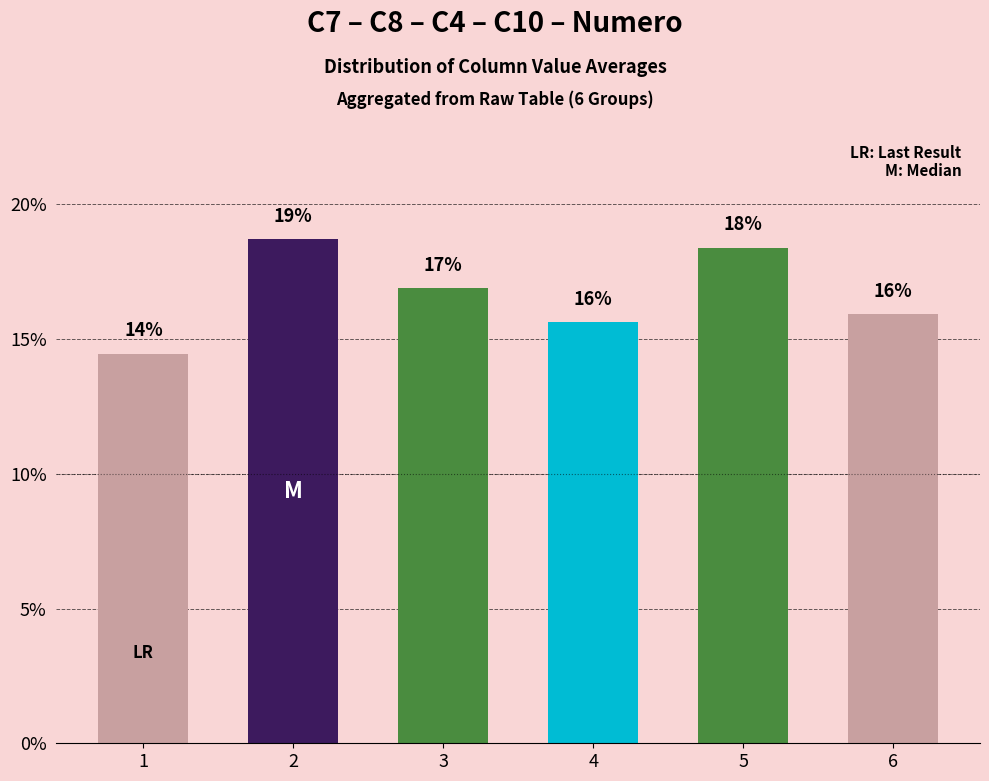

What is the change in value from 3 to 4?

-1.3